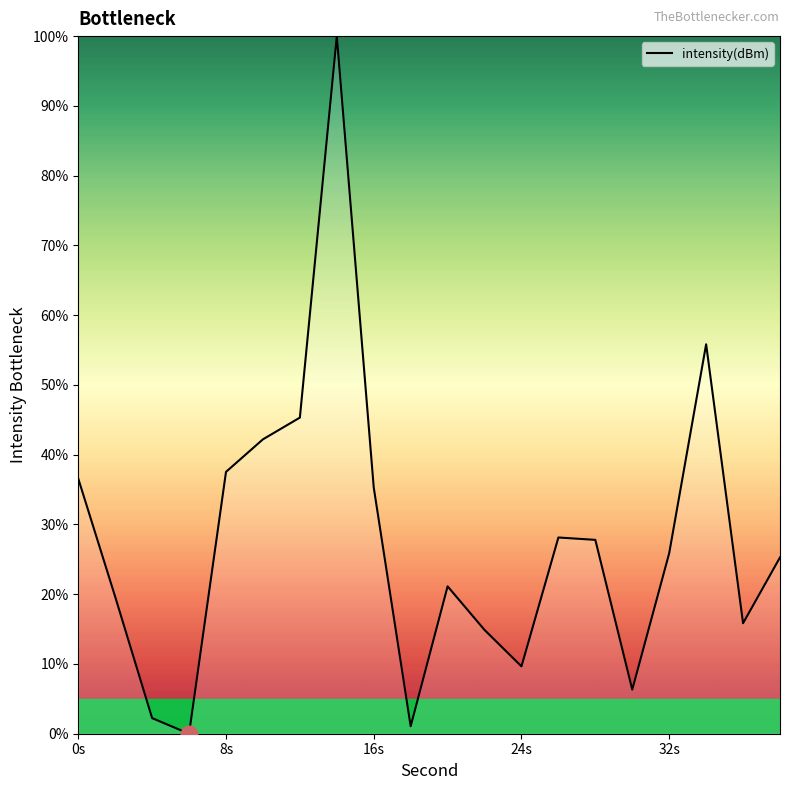

What is the maximum value shown in the chart?

100.0